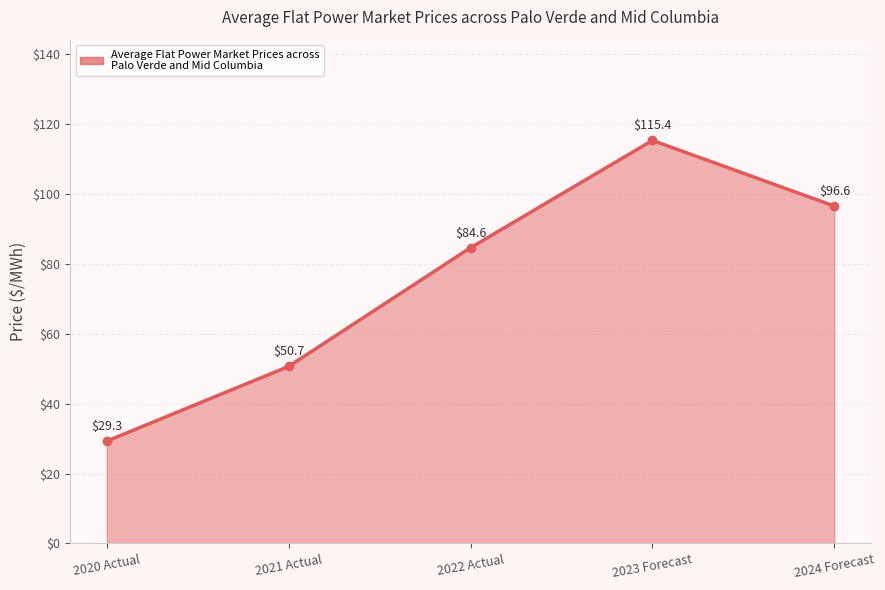

What is the change in value from 2020 Actual to 2023 Forecast?

+86.1